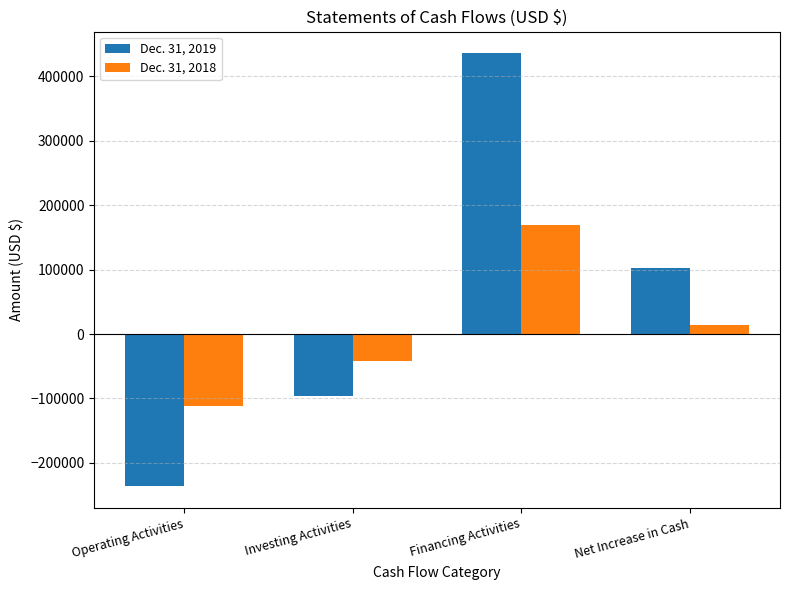

How many groups of bars are there?

4